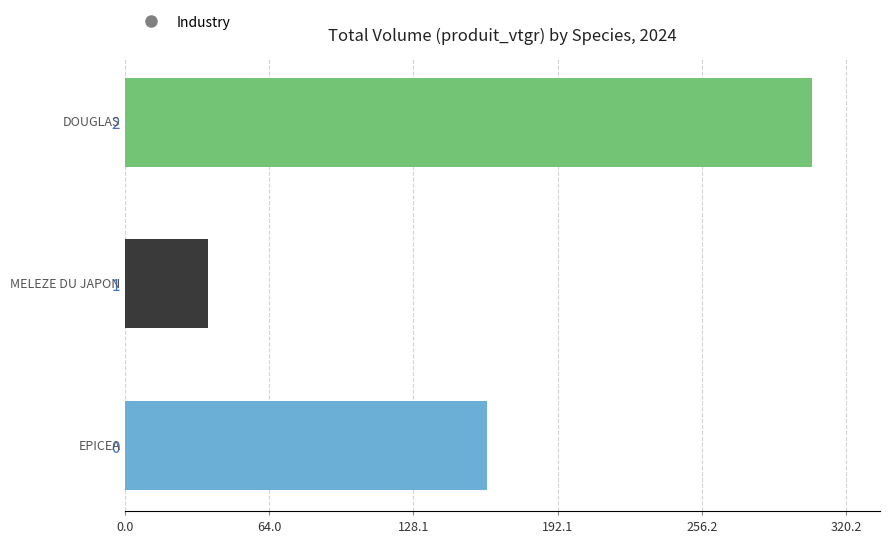

The chart shows a value of 160.8 at 0. True or false?

True